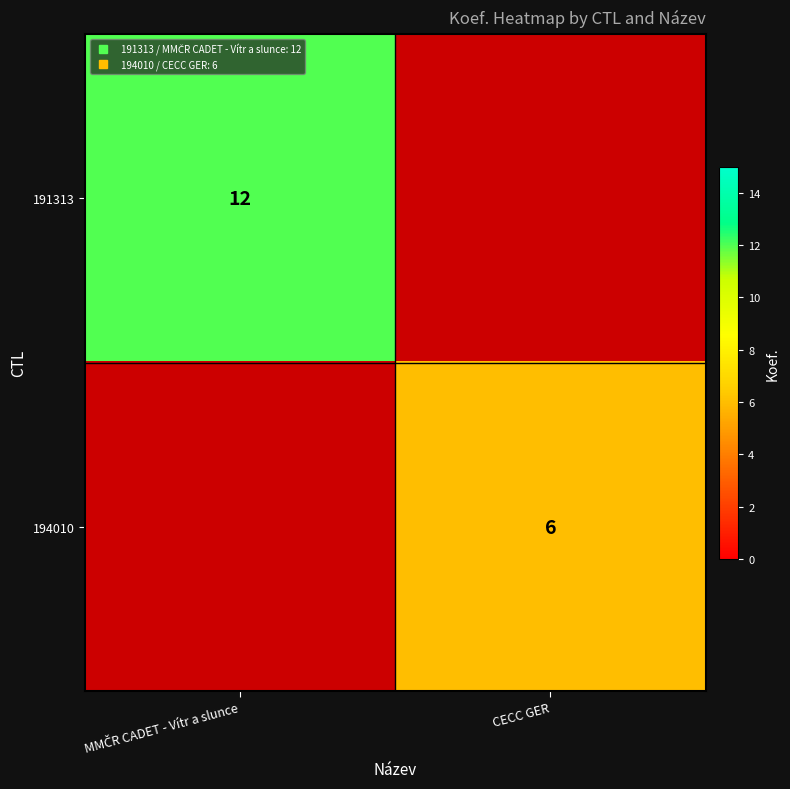

Read the 194010 value at CECC GER.

6.0